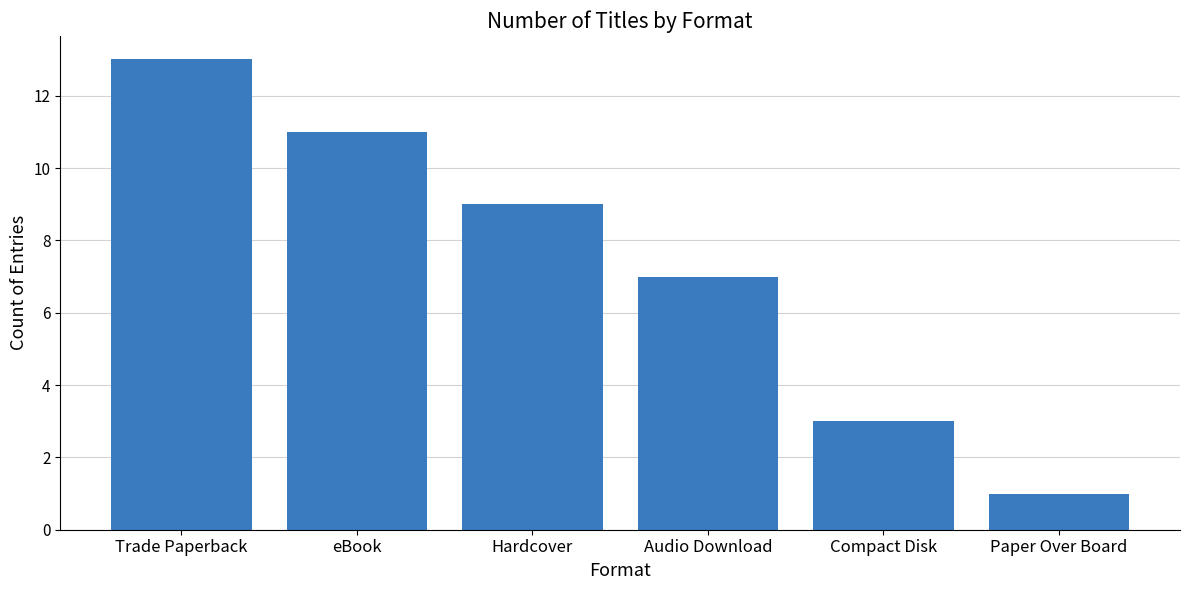

At which label is the value closest to 7?

Audio Download